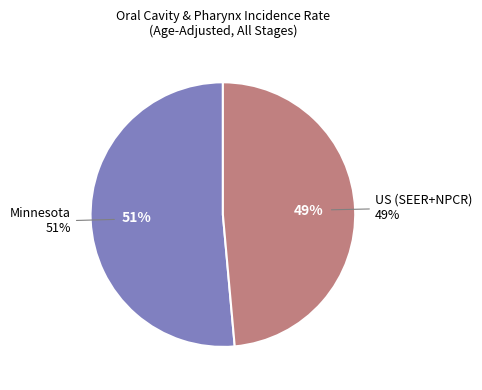

Does Minnesota account for over 50% of the chart?

Yes